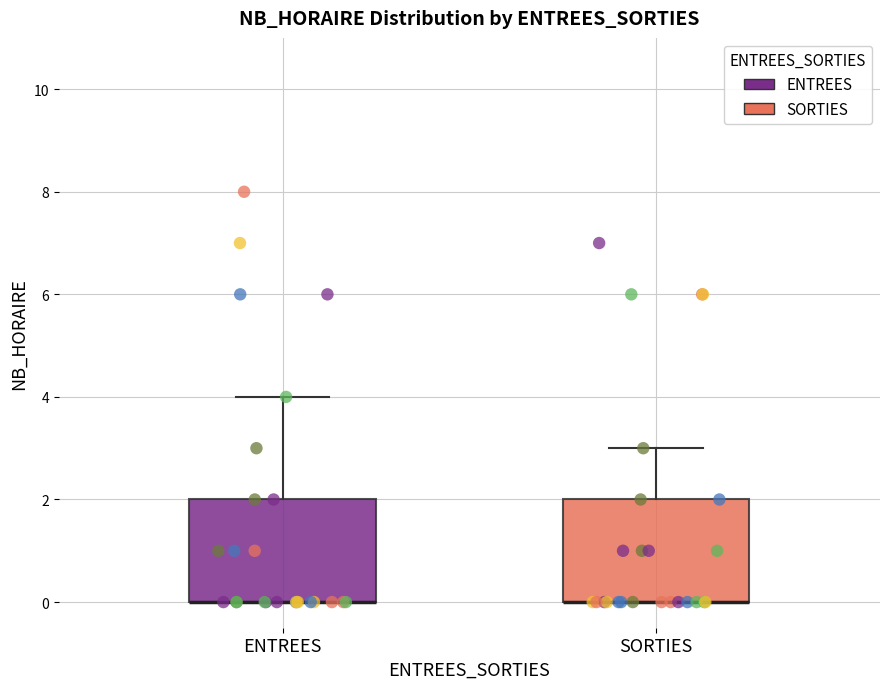

Reading left to right, transcribe this box plot: for each box, give where its median line is, the range the box spans, and where its two whiskers end, as read against the y-axis. The values are not printed on the chart, so give them approximately, as read against the axis.

ENTREES: median 0 (drawn on the box's lower edge), box 0 to 2, whiskers 0 to 4
SORTIES: median 0 (drawn on the box's lower edge), box 0 to 2, whiskers 0 to 3